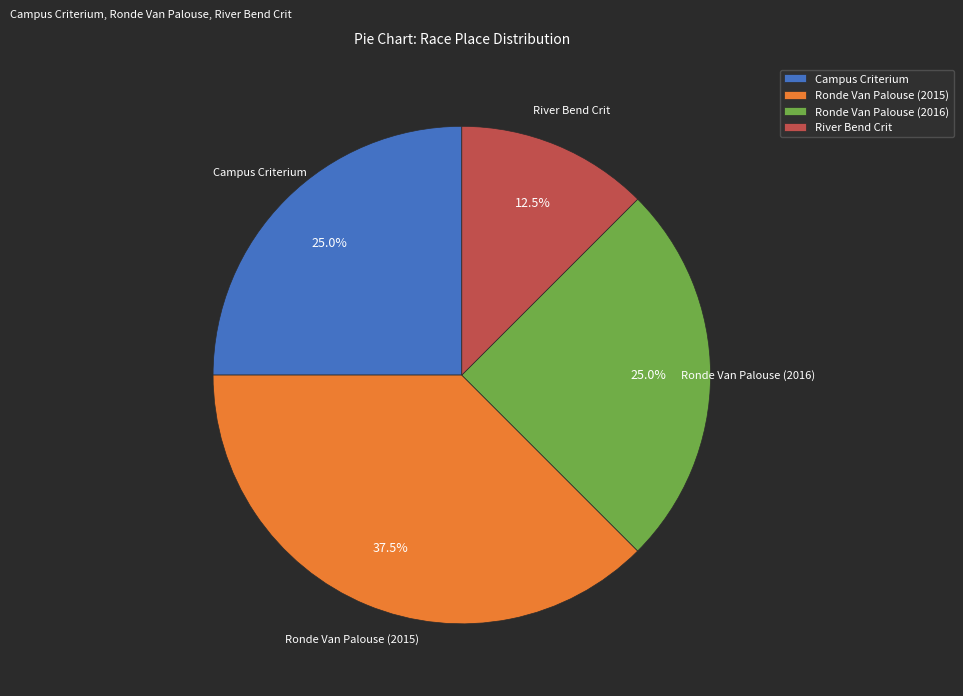

How many slices are in this pie chart?

4